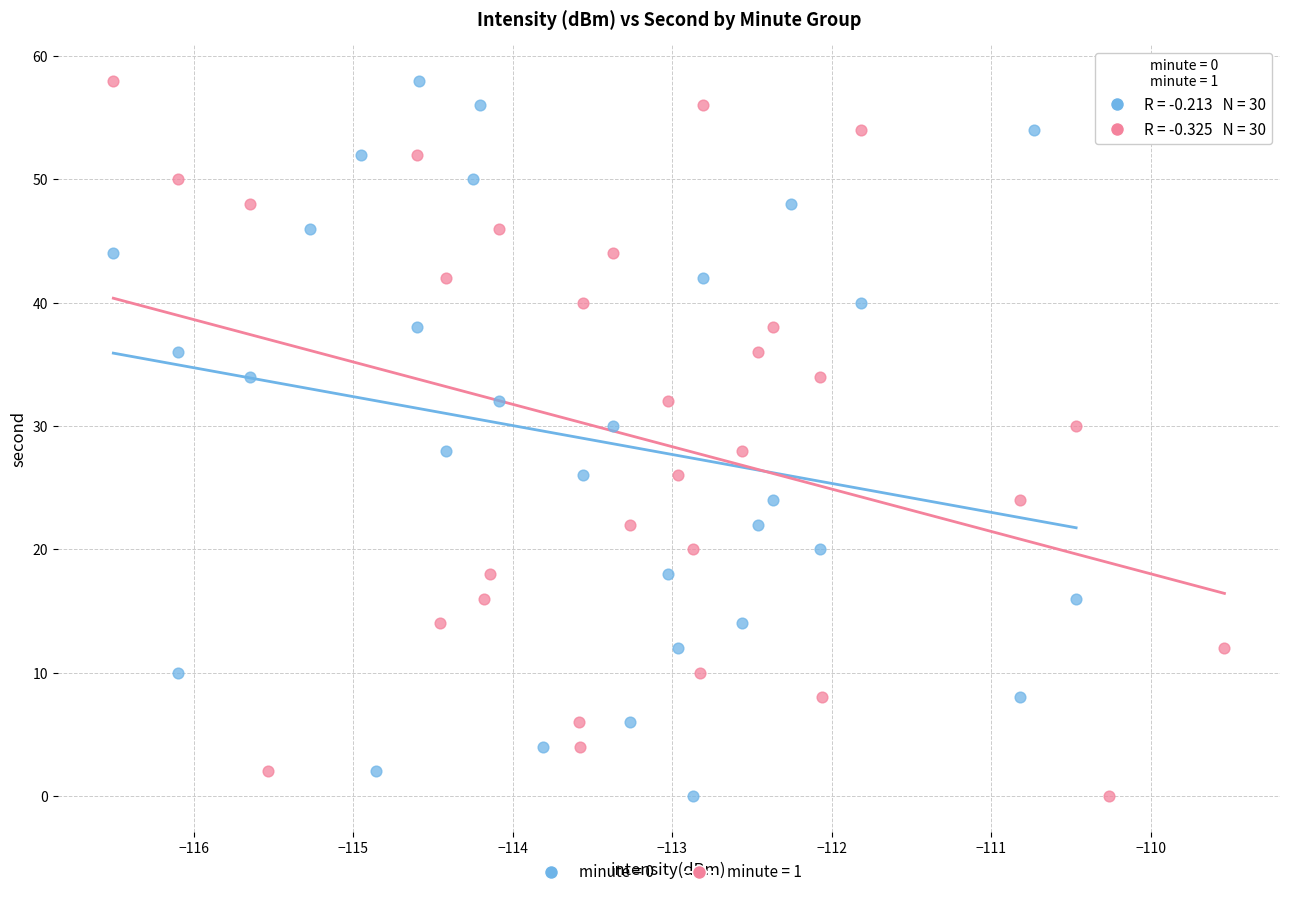

What are all the series names shown in the legend?

minute = 0, minute = 1